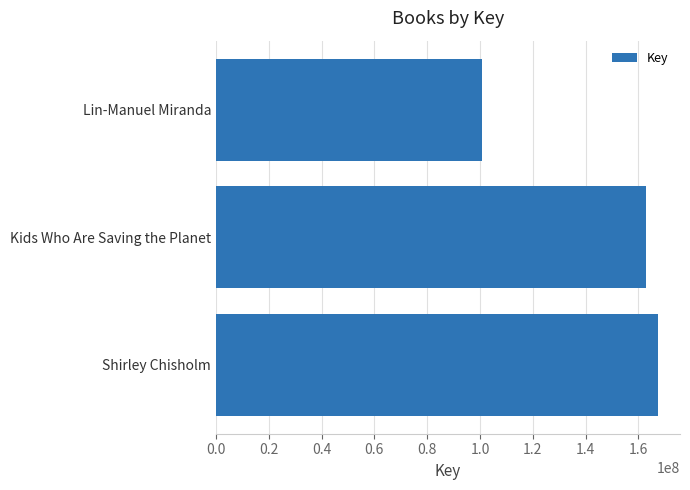

What is the change in value from Kids Who Are Saving the Planet to Lin-Manuel Miranda?

-61891607